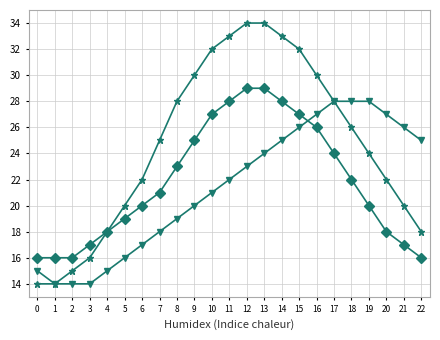

Is this an area chart (filled region under the line)?

No